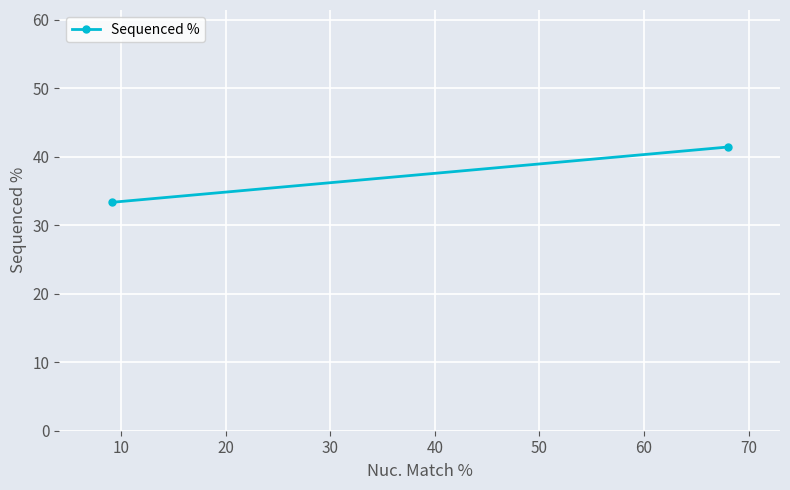

What is the maximum value shown in the chart?

41.4